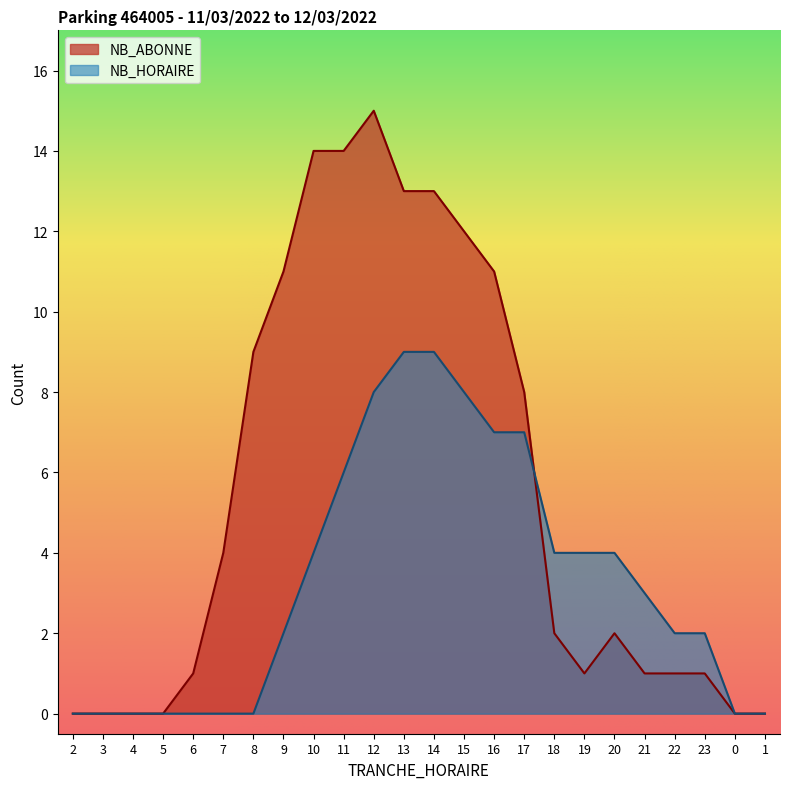

How many values in the NB_HORAIRE series exceed 3?

11